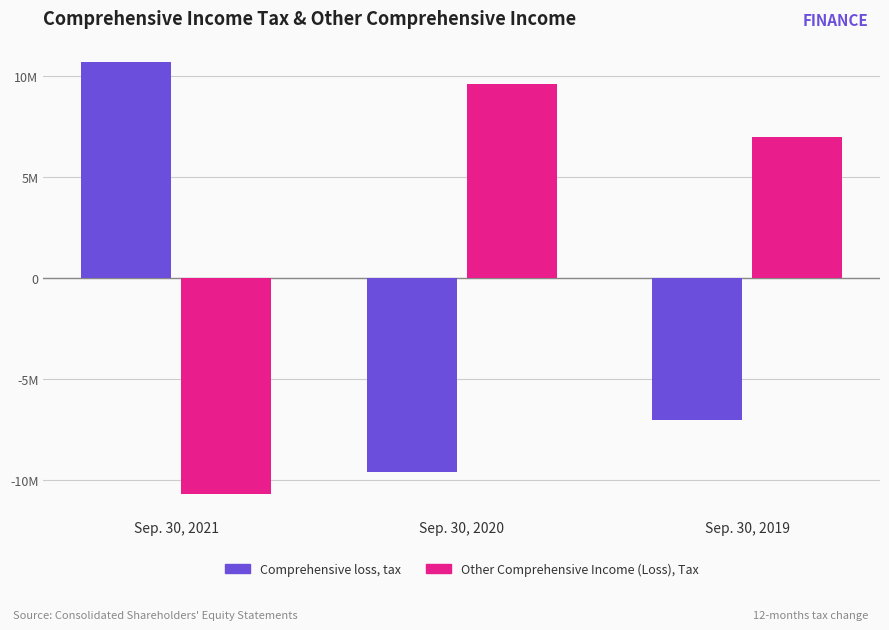

What are all the series names shown in the legend?

Comprehensive loss, tax, Other Comprehensive Income (Loss), Tax